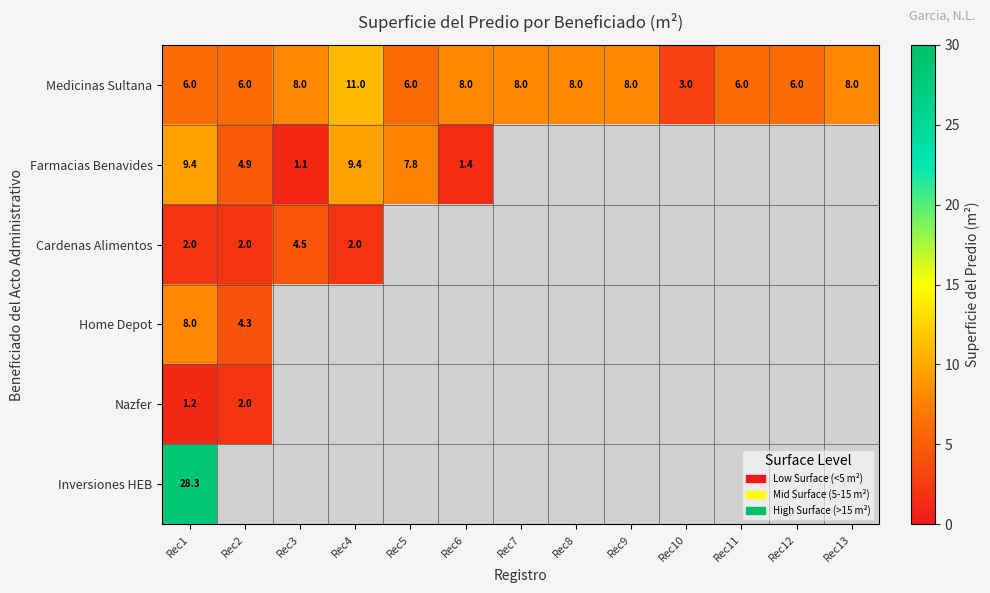

The Farmacias Benavides series shows 2.2 at Rec6. True or false?

False